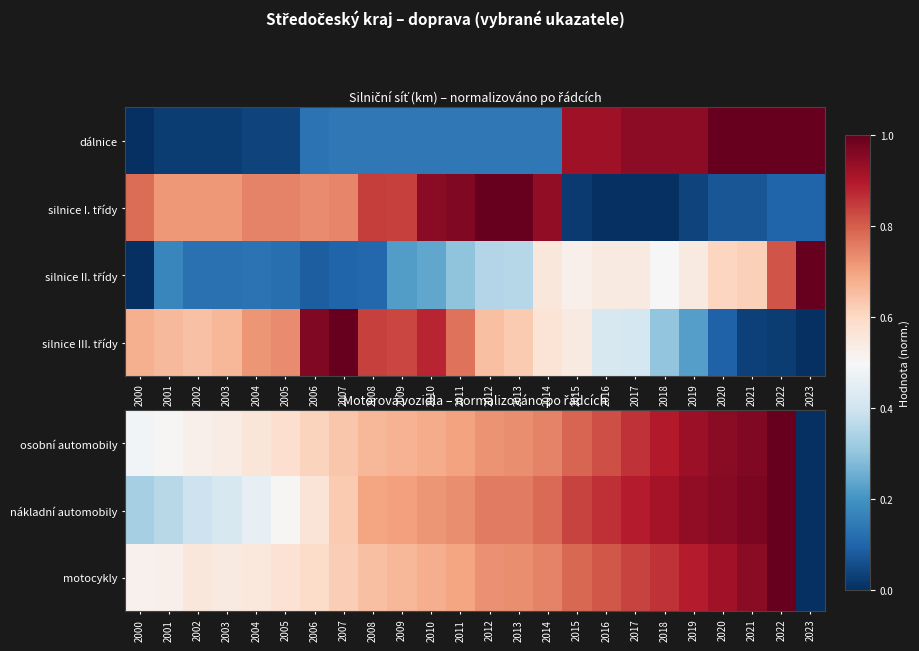

What value does the osobní automobily series have at 2021?

1.0